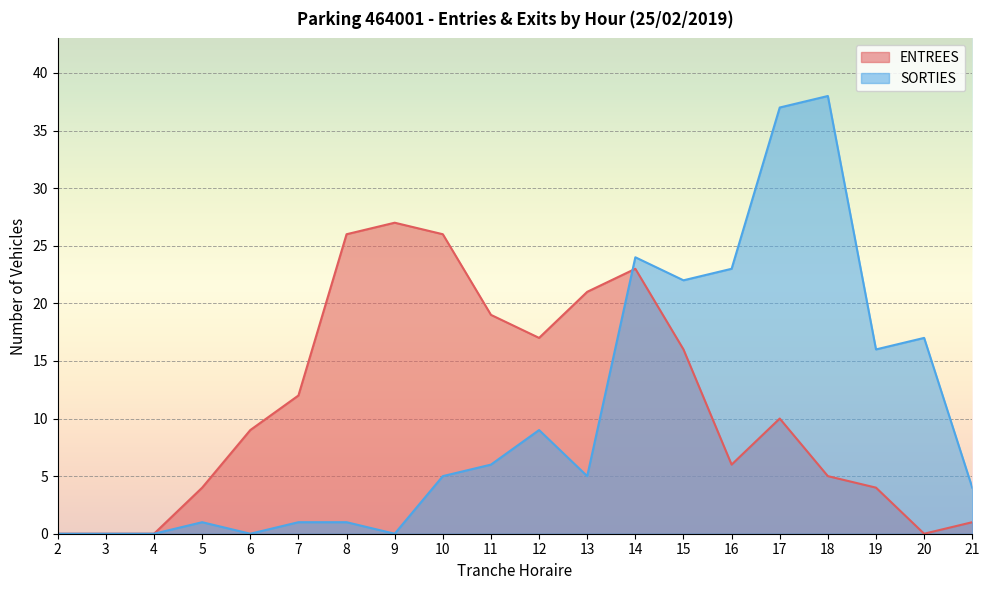

True or false: ENTREES has more than 1 interior local peaks.

True